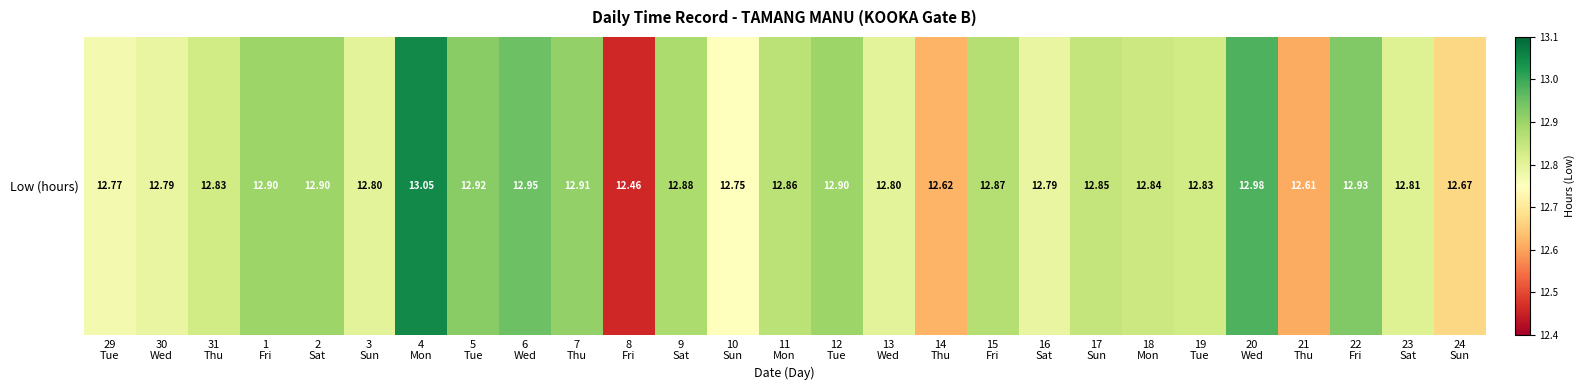

What is the sum of the values at 6
Wed and 20
Wed?

25.9